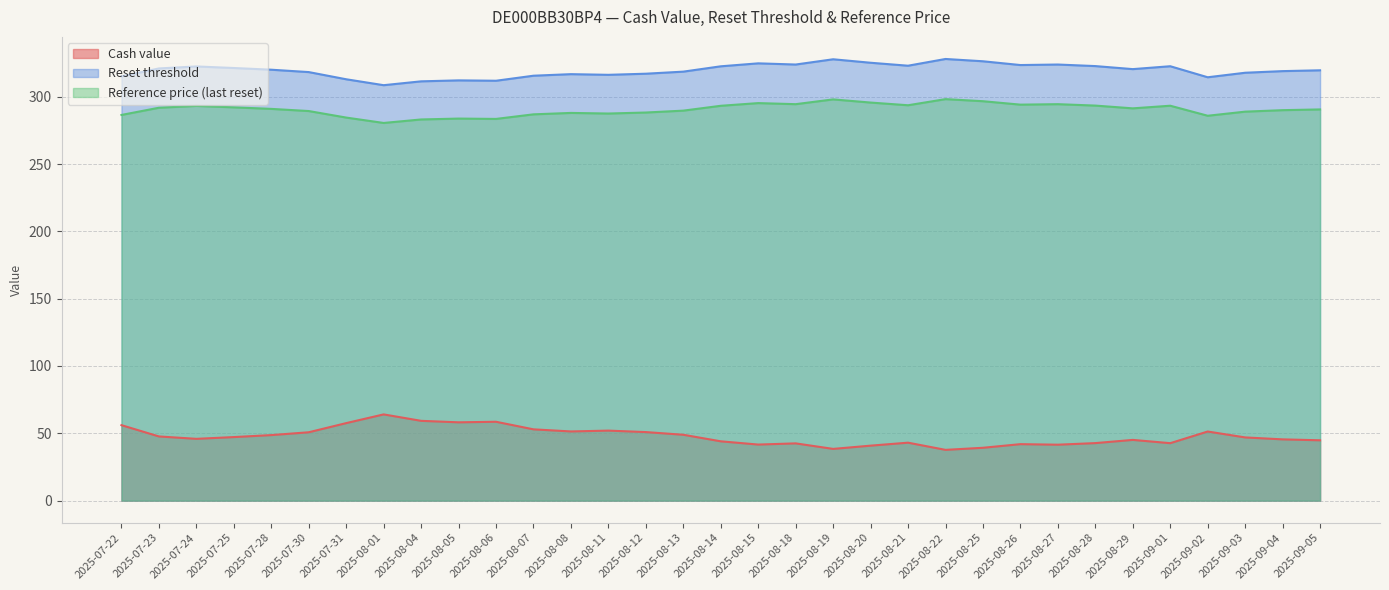

What is the difference between the Reset threshold values at 2025-07-23 and 2025-08-01?

12.4